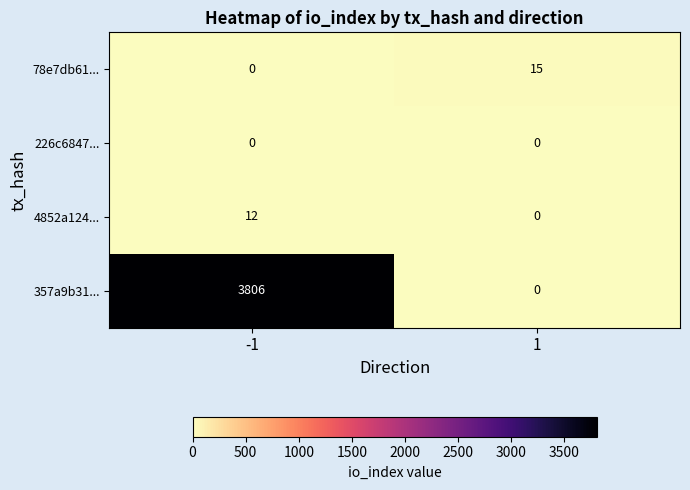

What is the highest value of the 357a9b31... series?

3806